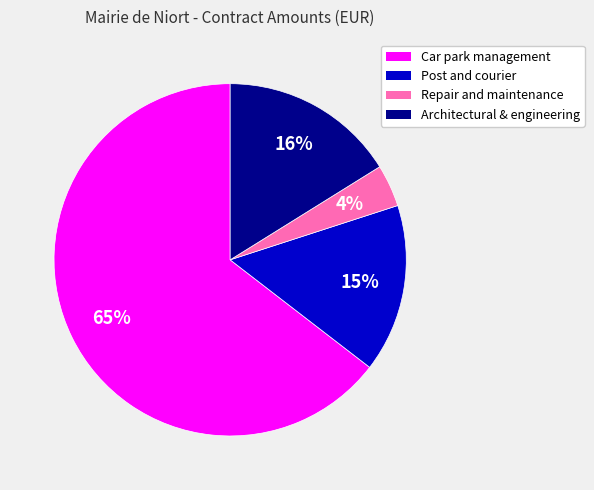

Is there any slice that represents more than half of the pie?

Yes